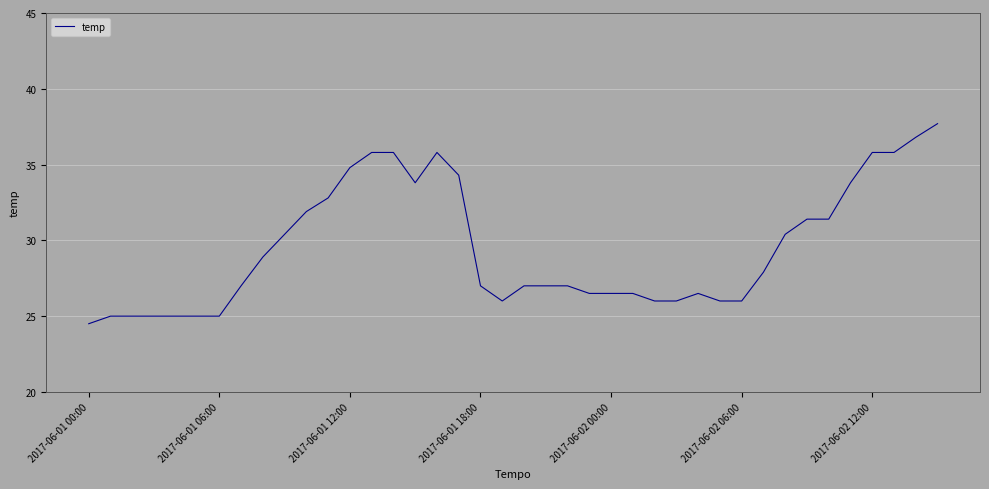

What is the maximum value shown in the chart?

37.7